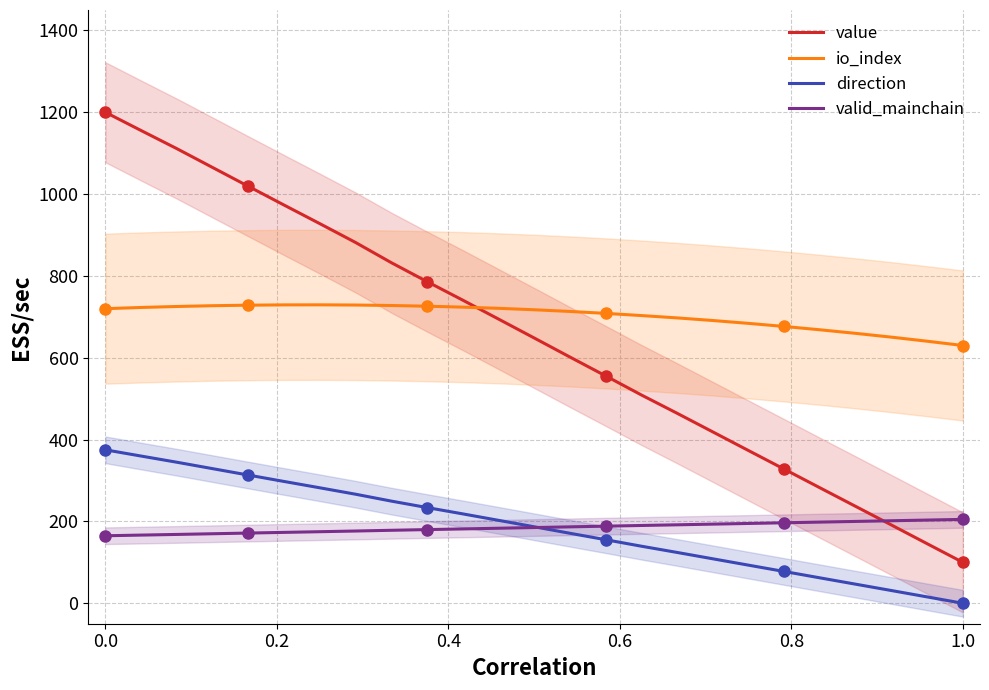

True or false: io_index and direction cross at least once.

False